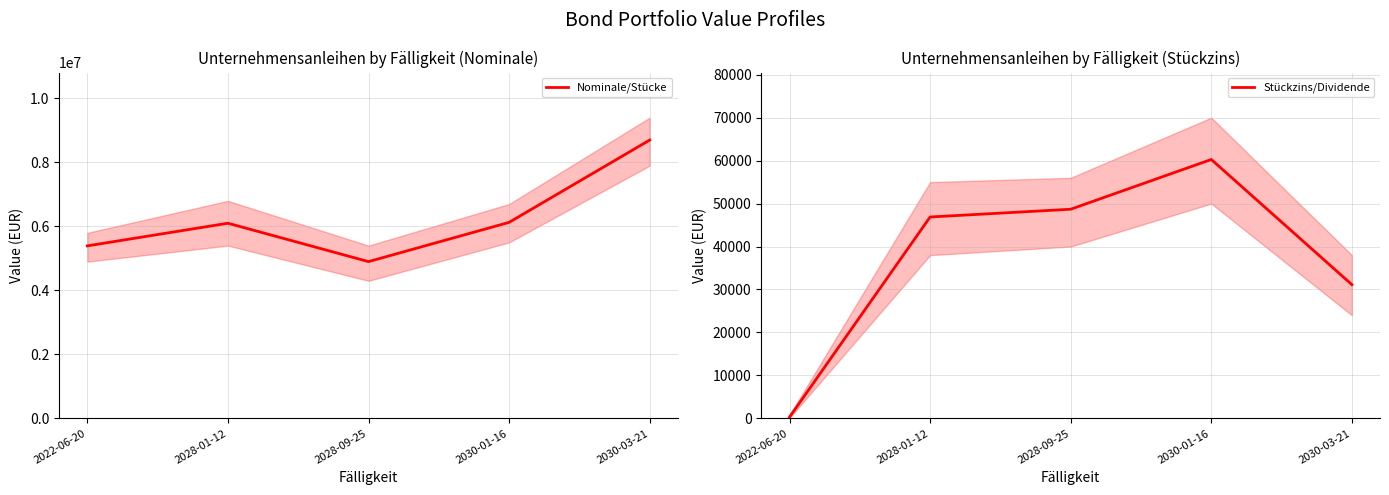

True or false: Stückzins/Dividende and Nominale/Stücke cross at least once.

False